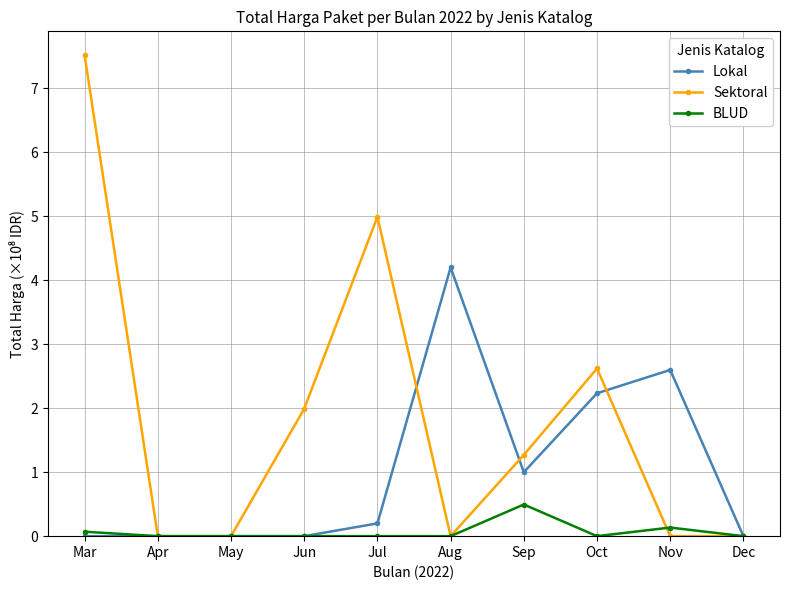

Count the BLUD values in the range 0 to 1.

10